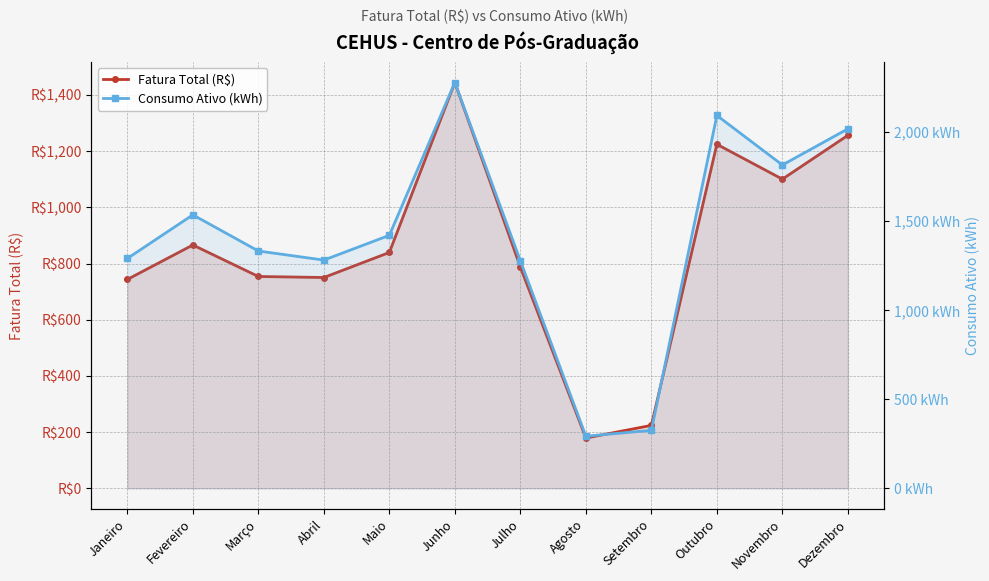

What are all the series names shown in the legend?

Fatura Total (R$), Consumo Ativo (kWh)